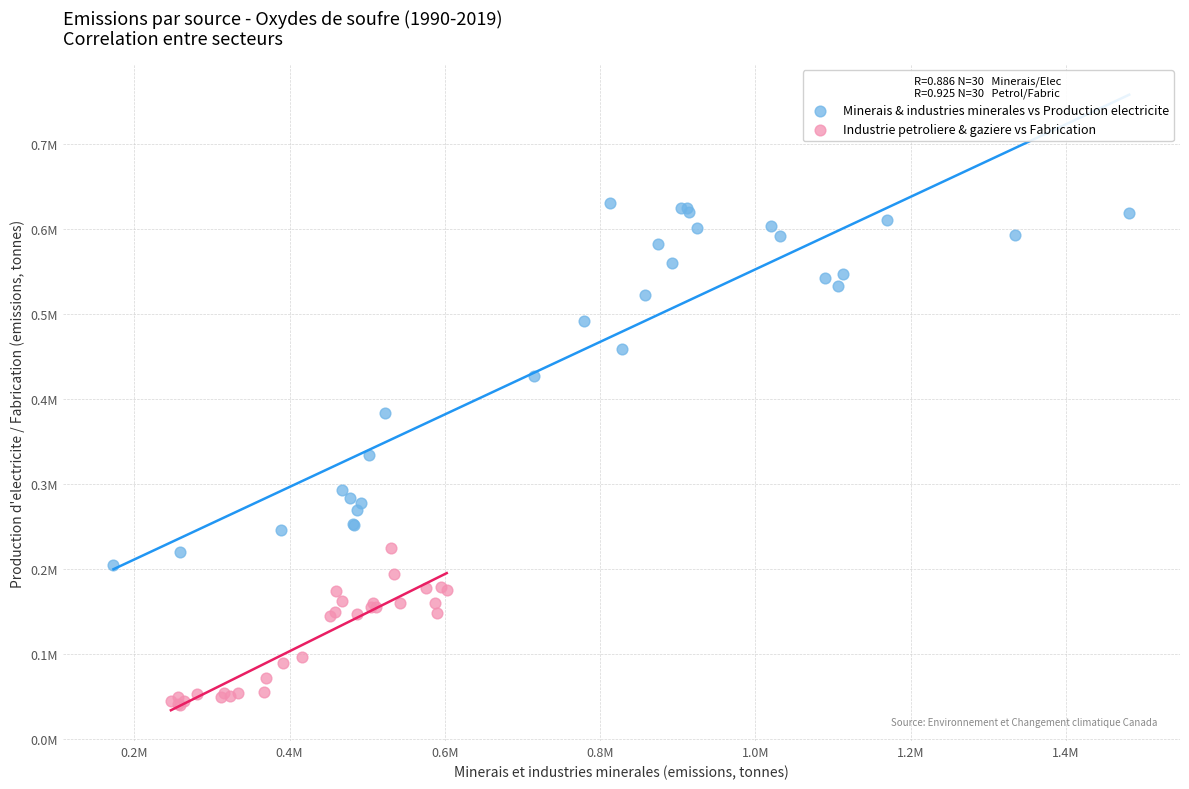

Which series has the largest Y range (max minus min)?

Minerais & industries minerales vs Production electricite